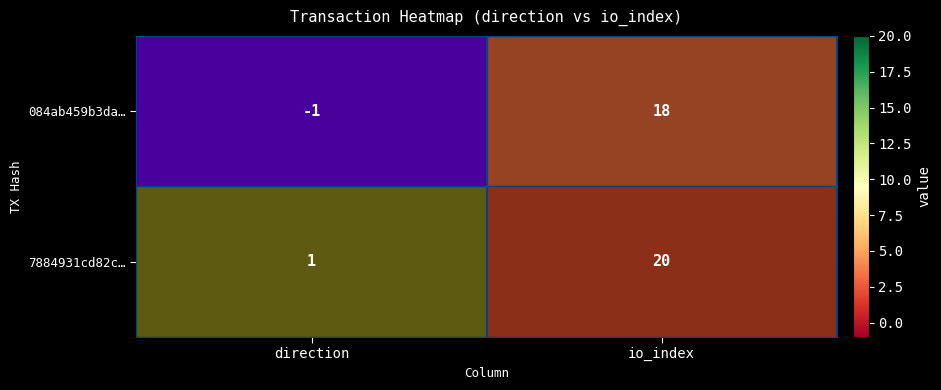

At which category does the chart reach its peak across all series?

io_index